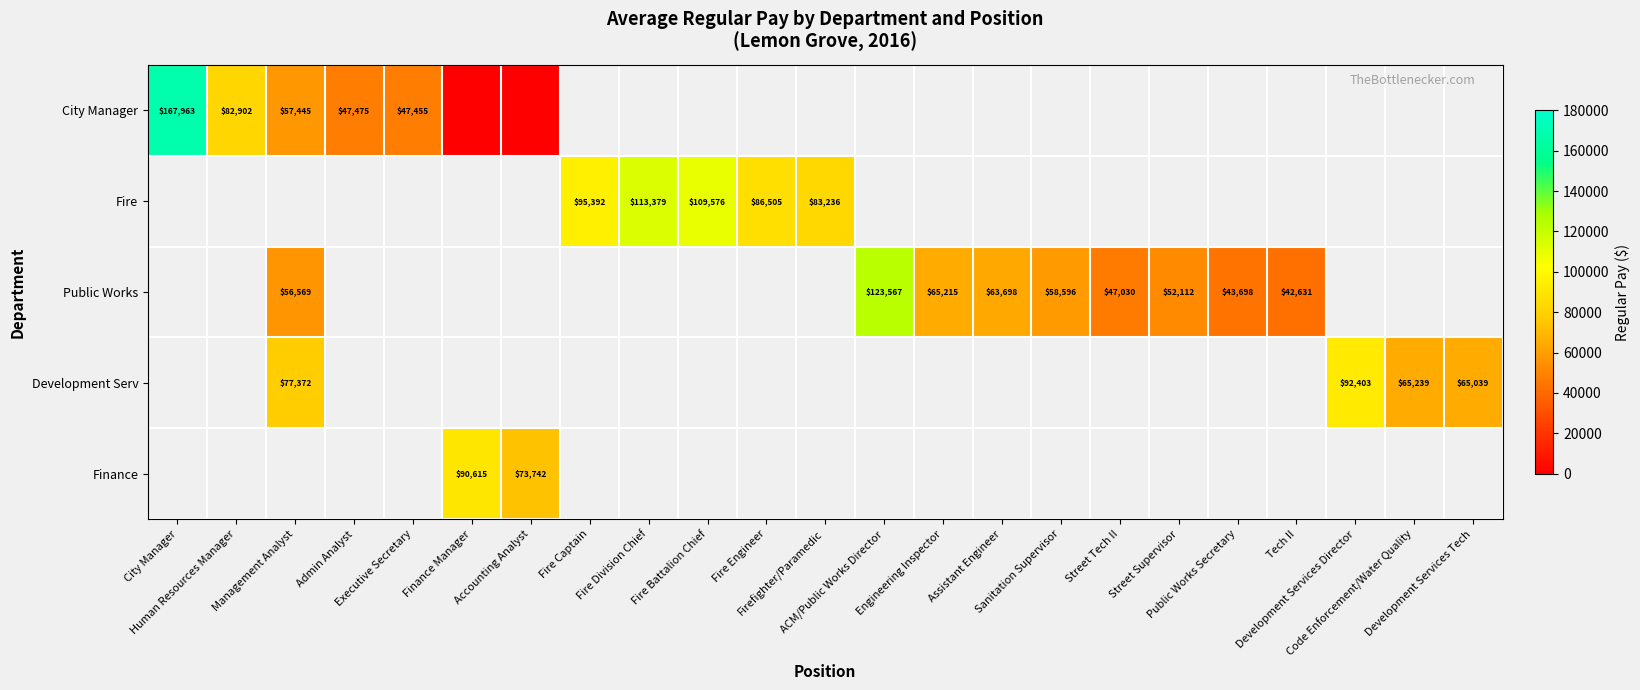

How many values in Development Serv are above zero?

4